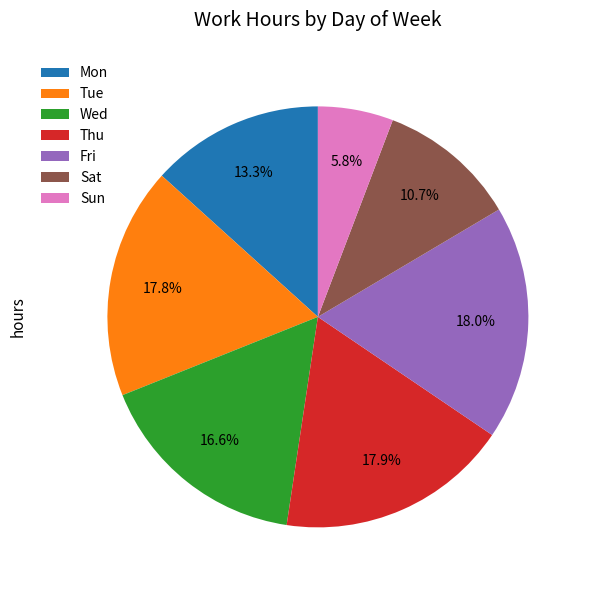

Approximately how many times larger is the value at Thu compared to Mon?

1.3